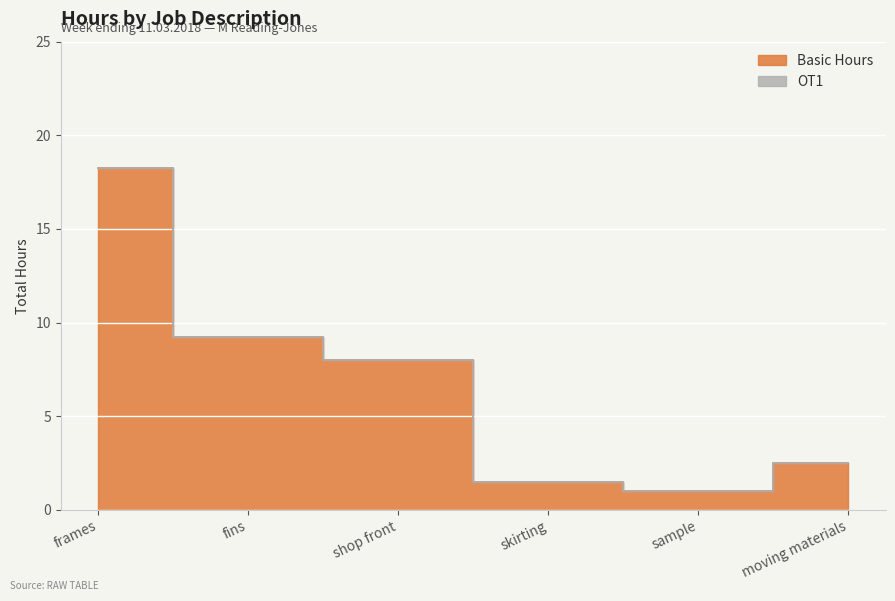

What is the value of the 5th point from the left?

1.0